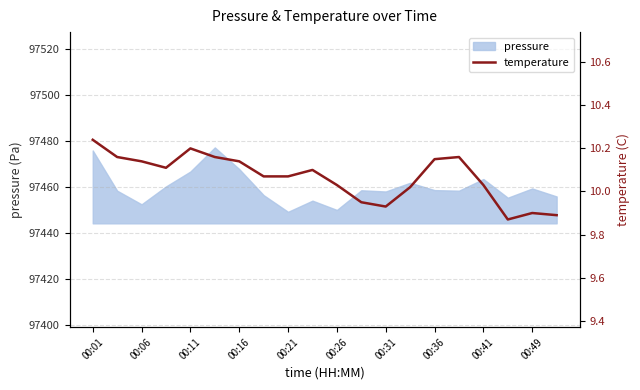

Which category has the highest value across all series?

00:01